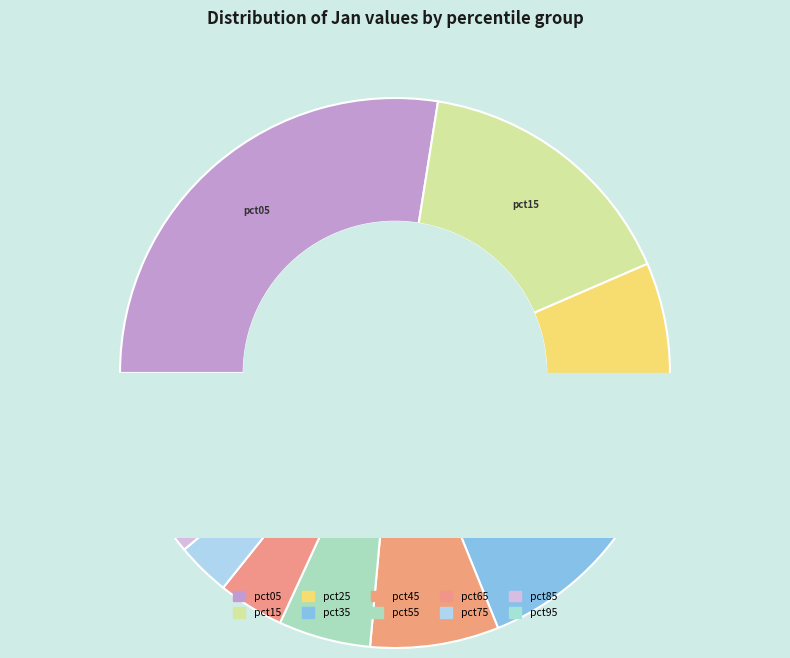

Count the number of slices in the pie.

10